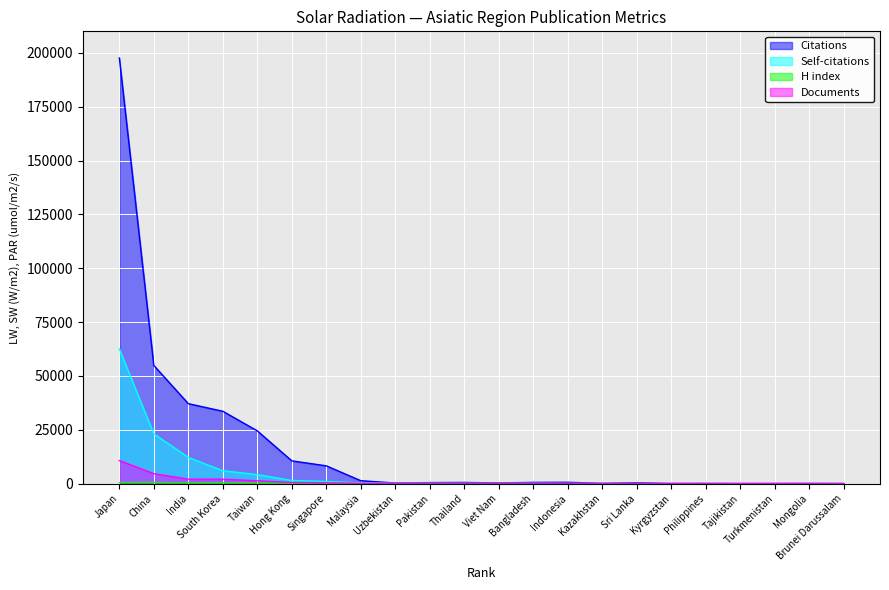

Between Japan and Brunei Darussalam, which series saw the biggest shift?

Citations